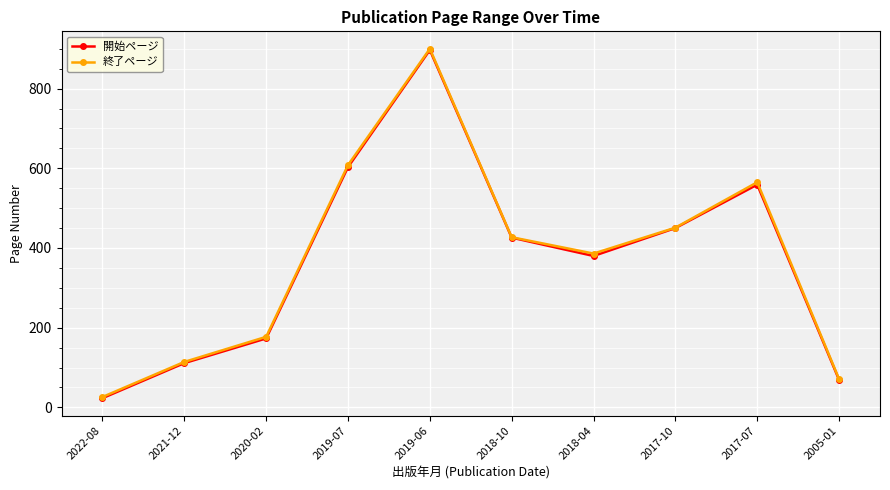

The 開始ページ series shows 426 at 2018-10. True or false?

True